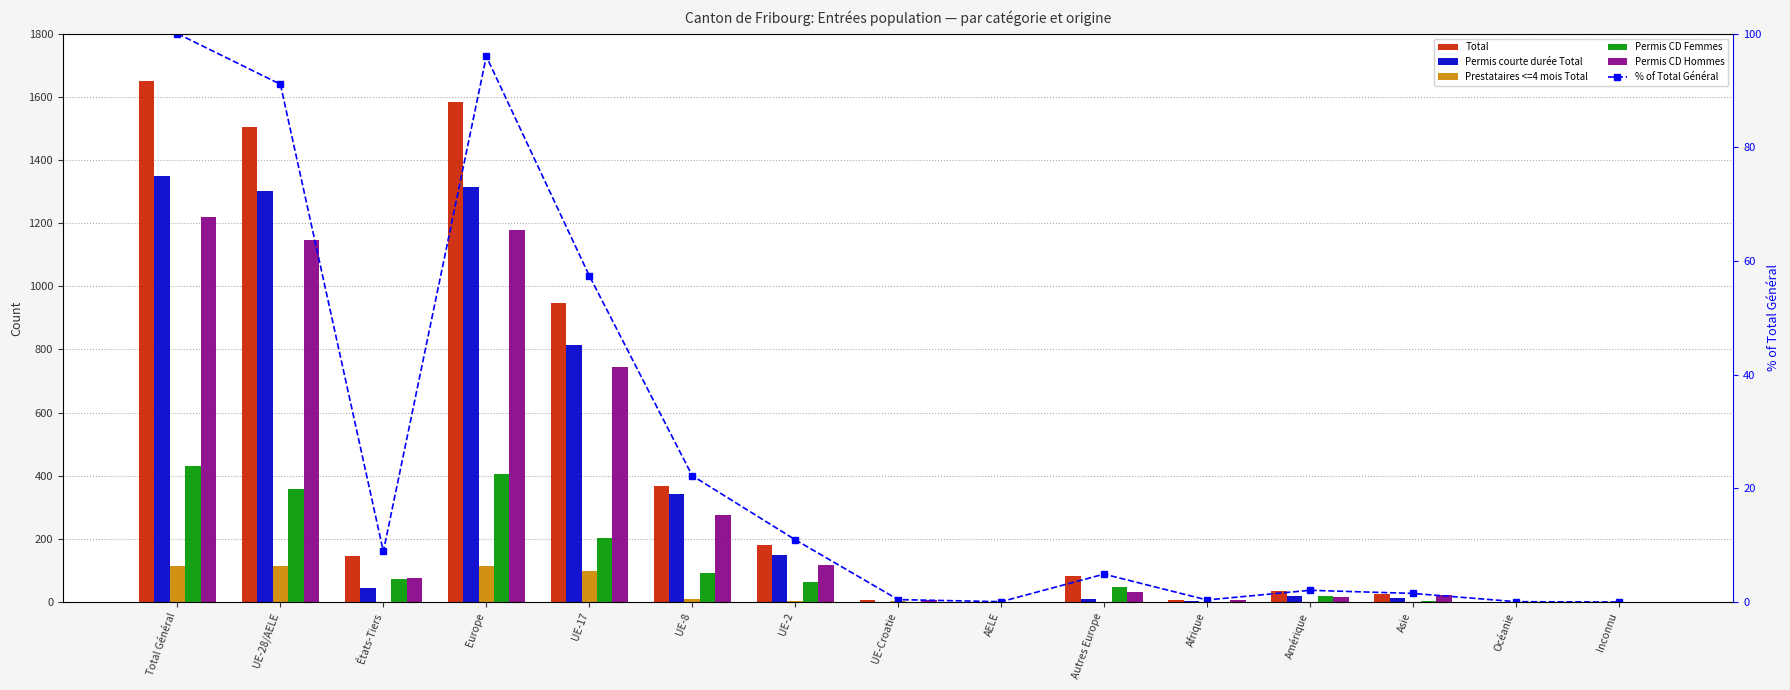

True or false: Prestataires <=4 mois Total has a value of 8.0 at UE-8.

True